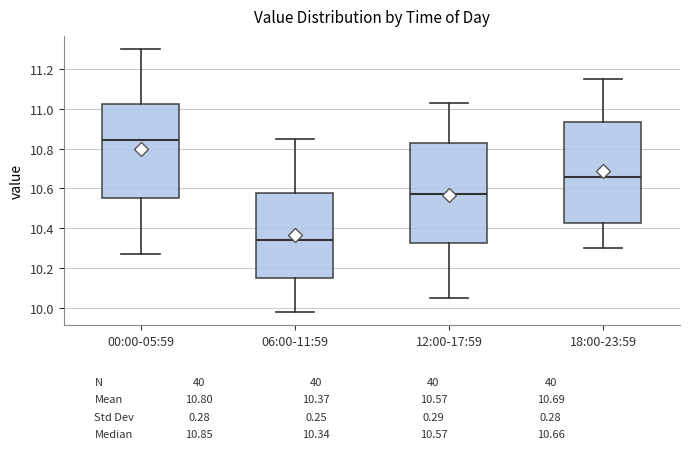

Which box has the highest median line?

00:00-05:59